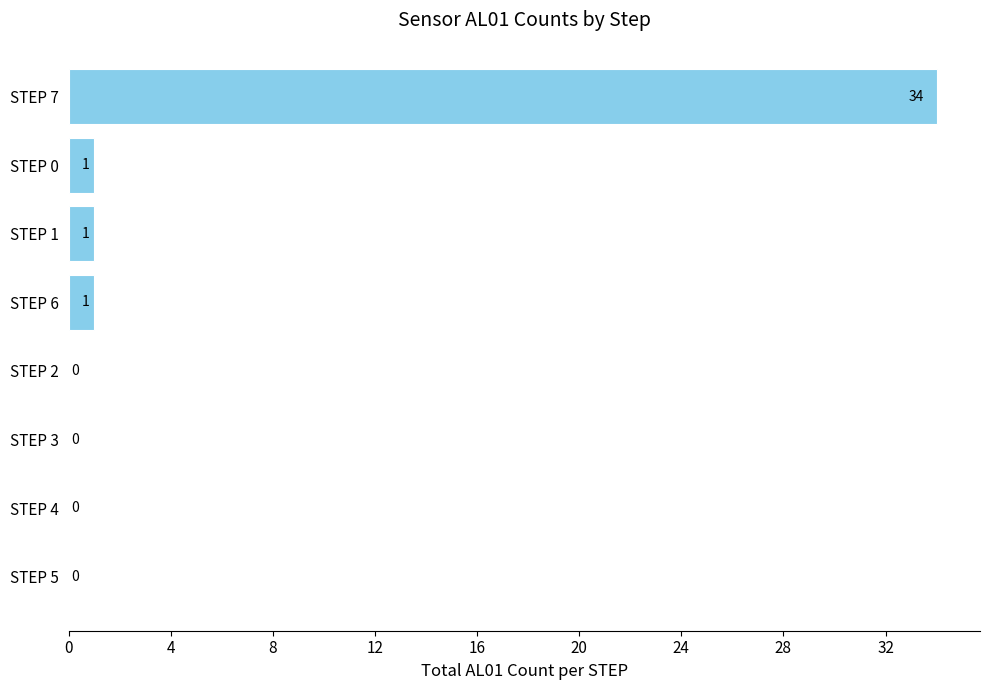

Reading top to bottom, extract all data points from this chart.

STEP 7=34	STEP 0=1	STEP 1=1	STEP 6=1	STEP 2=0	STEP 3=0	STEP 4=0	STEP 5=0